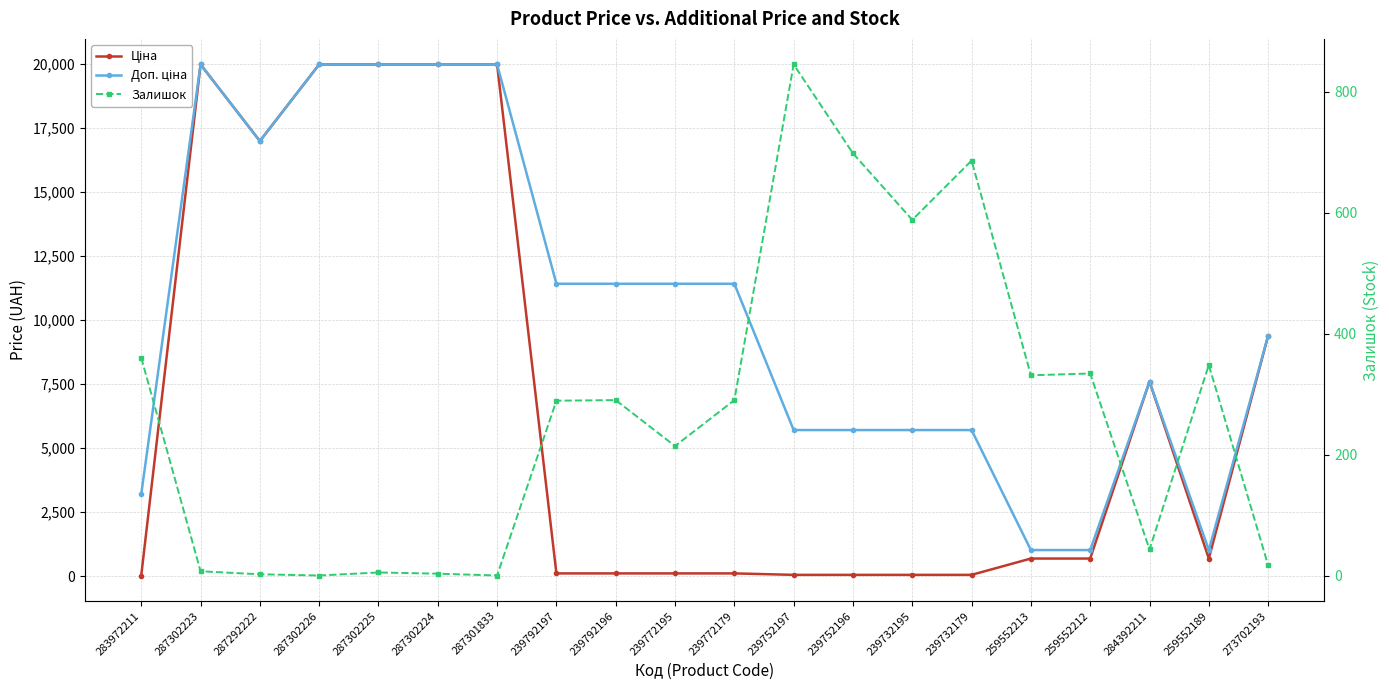

How many lines are shown in the chart?

3